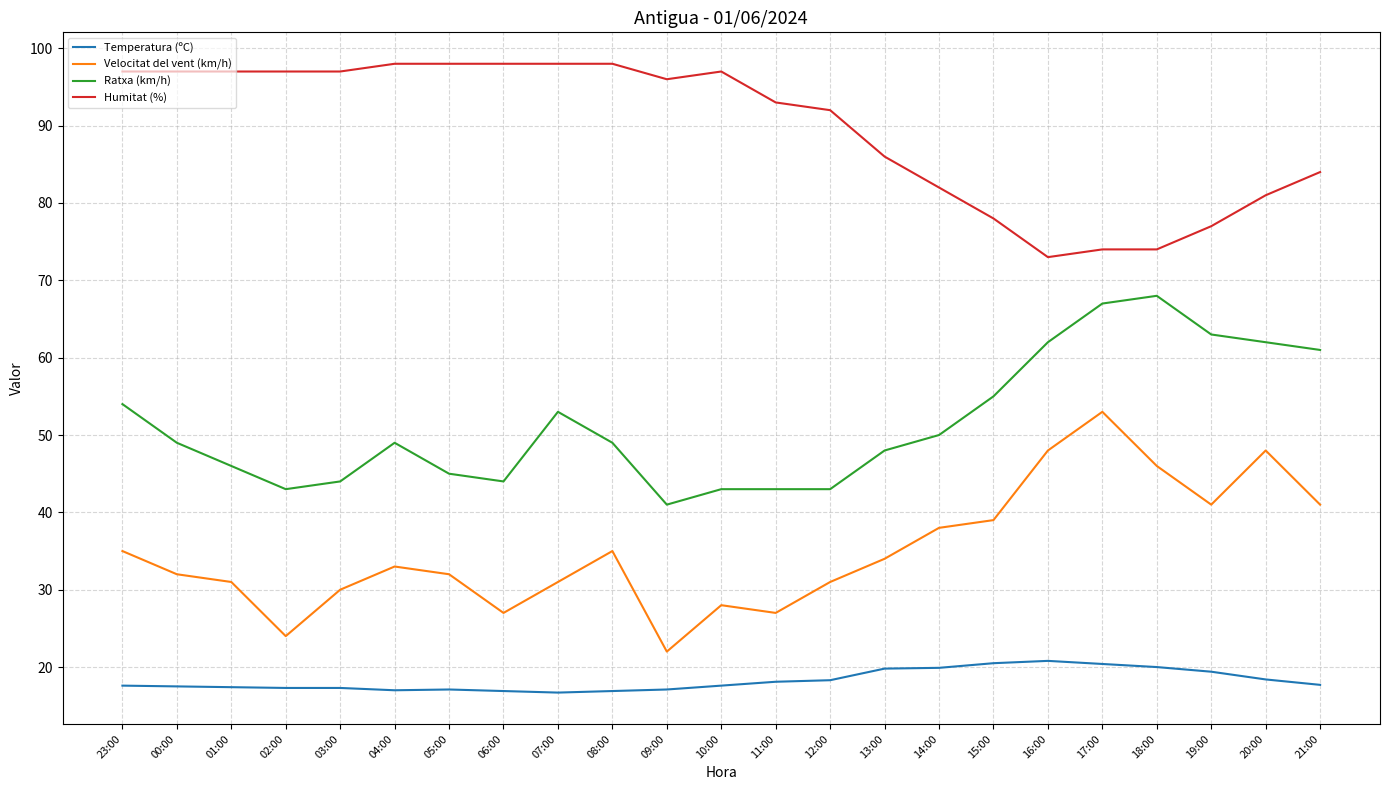

How many categories are shown in the chart?

23